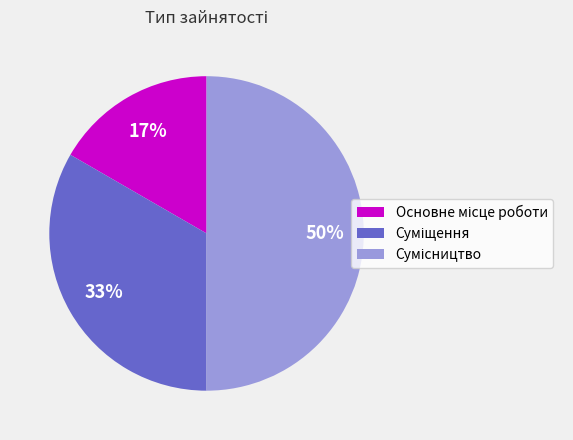

To the nearest percent, what is the average slice percentage?

33%